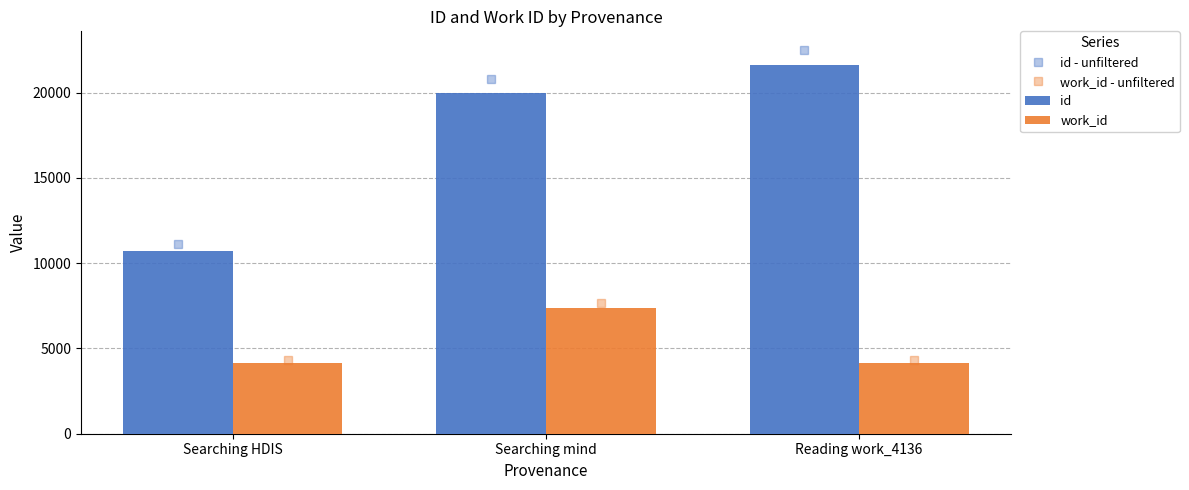

What is the average value of the work_id series?

5214